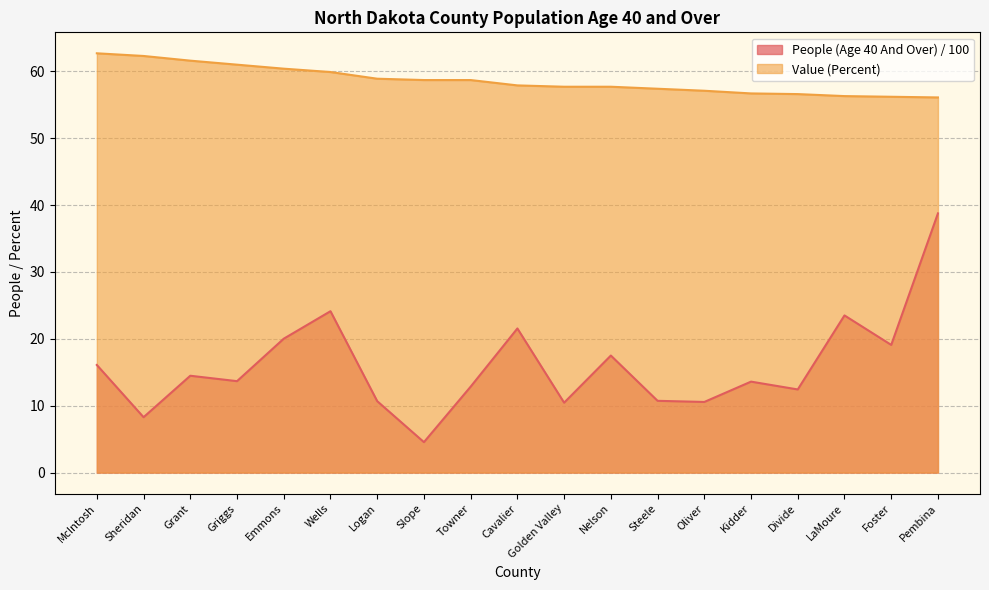

True or false: People (Age 40 And Over) and Value (Percent) intersect in this chart.

False